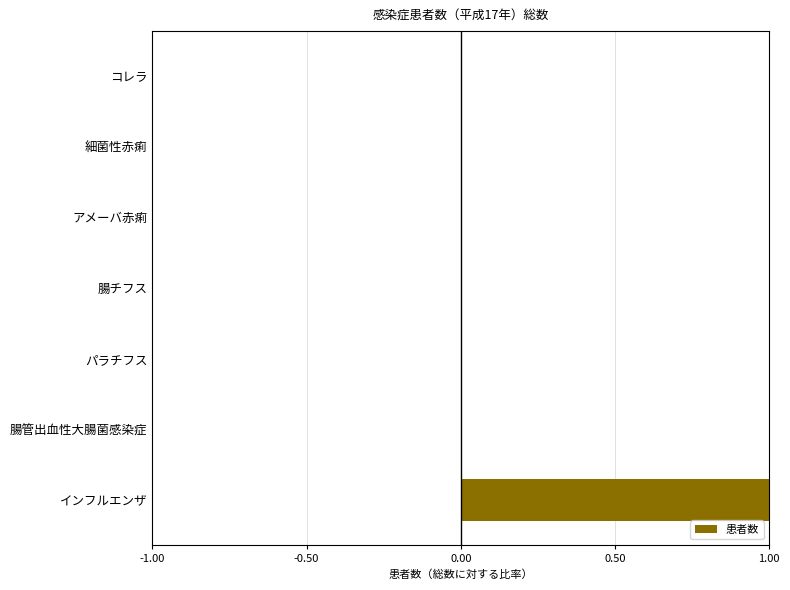

What is the average value?

0.1